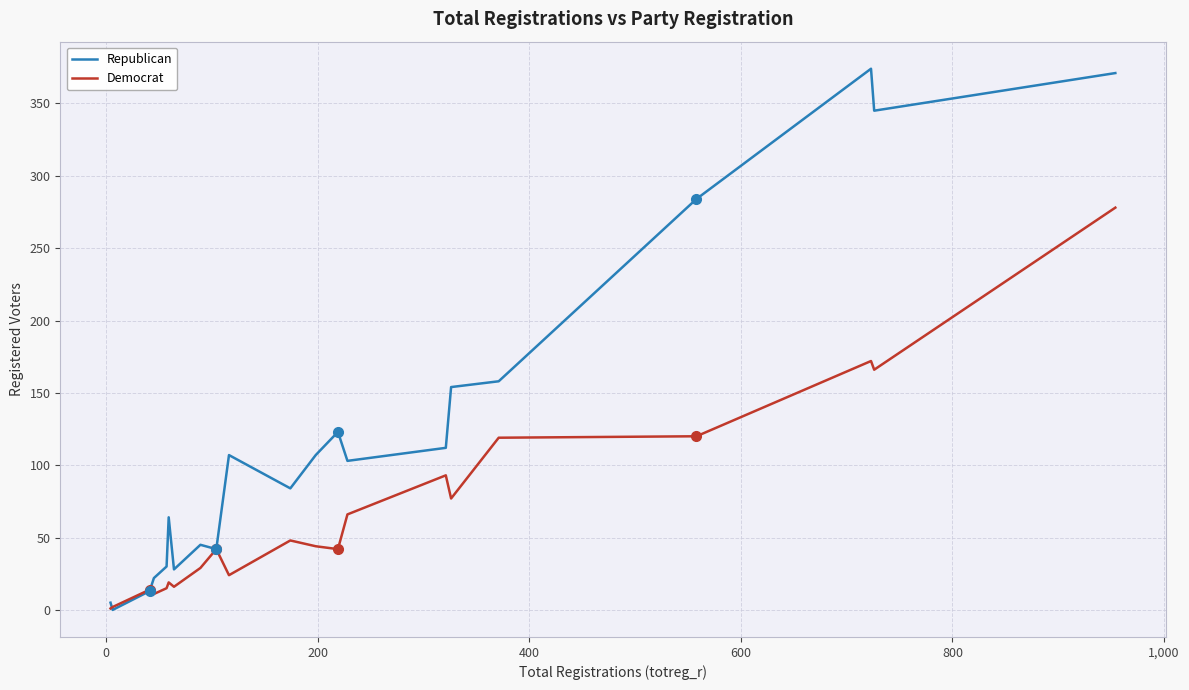

Which series has the widest spread of values?

Republican